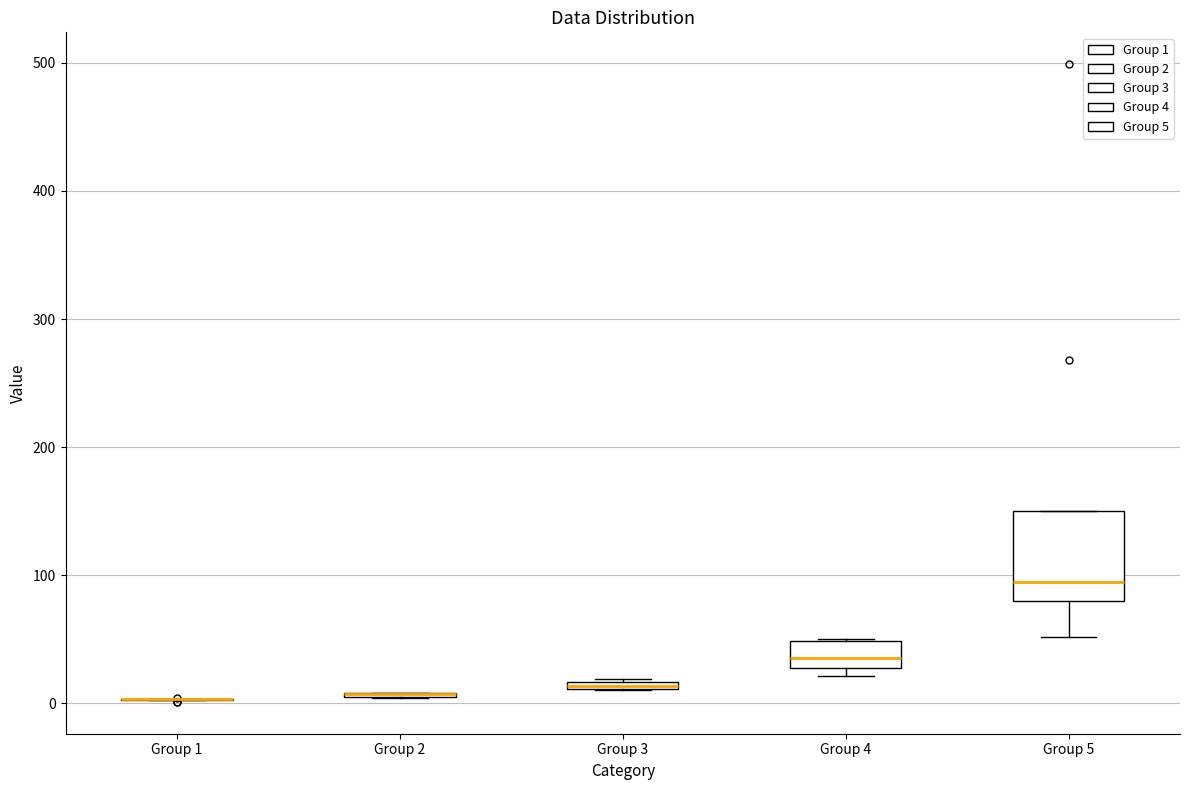

Which box is the tallest, from its lower edge to its upper edge?

Group 5